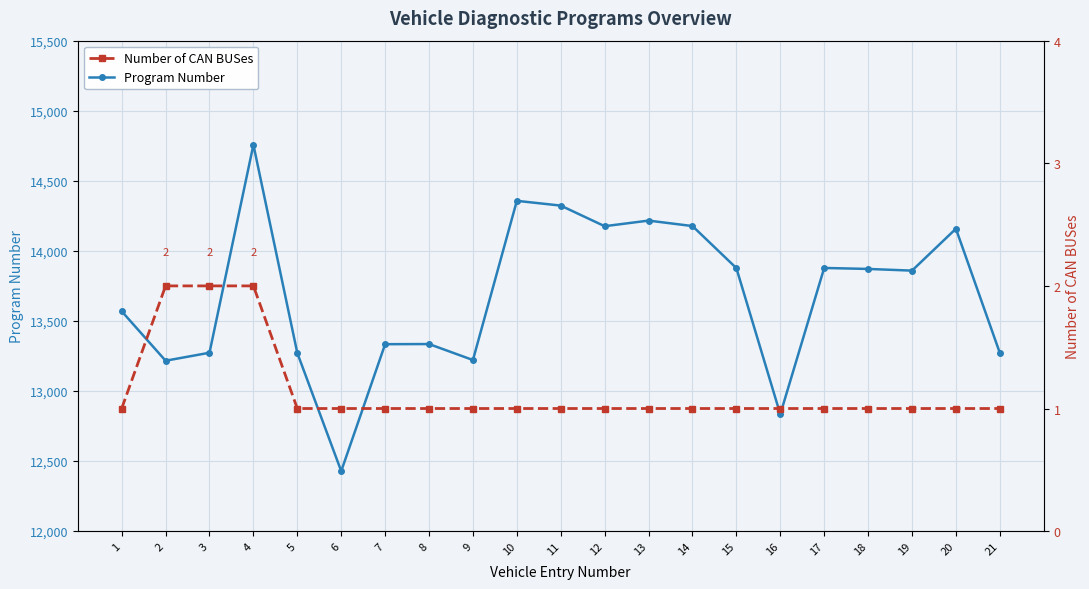

What is the value of the Program Number point at the 21st from the left?

13272